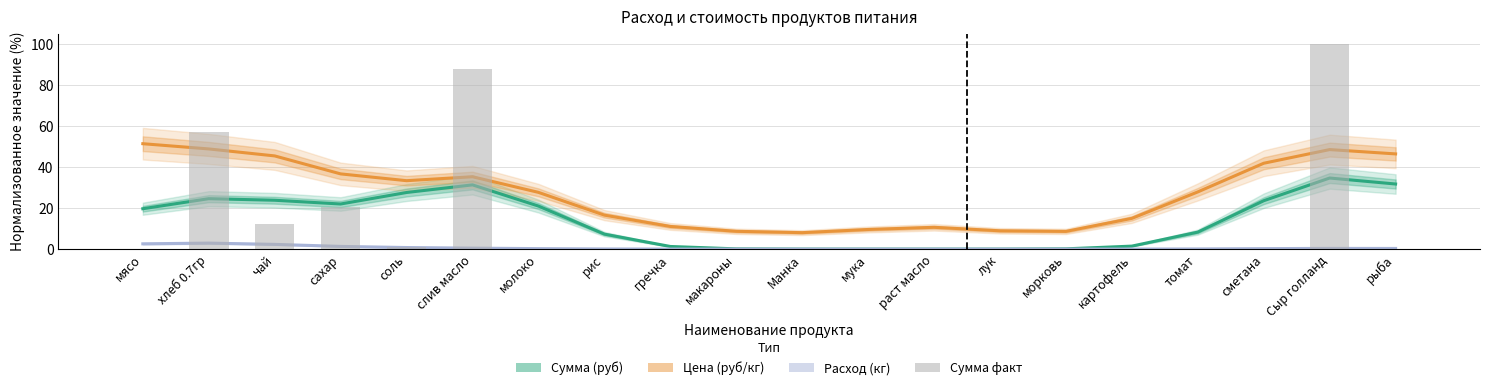

What is the label of the 10th bar from the right?

Манка